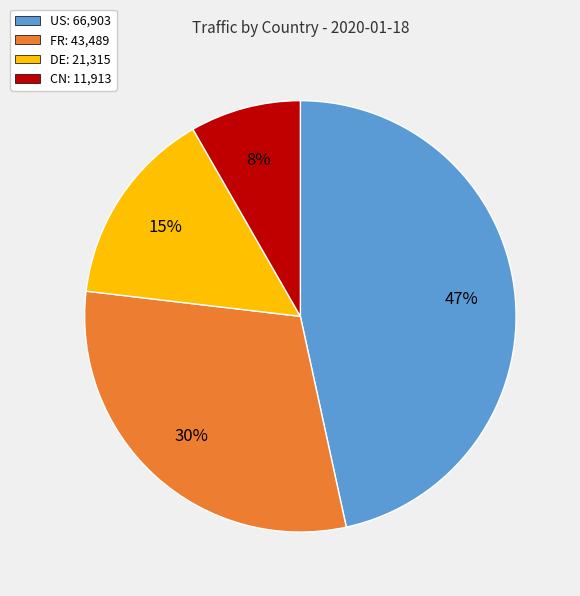

To the nearest percent, what is the average slice percentage?

25%